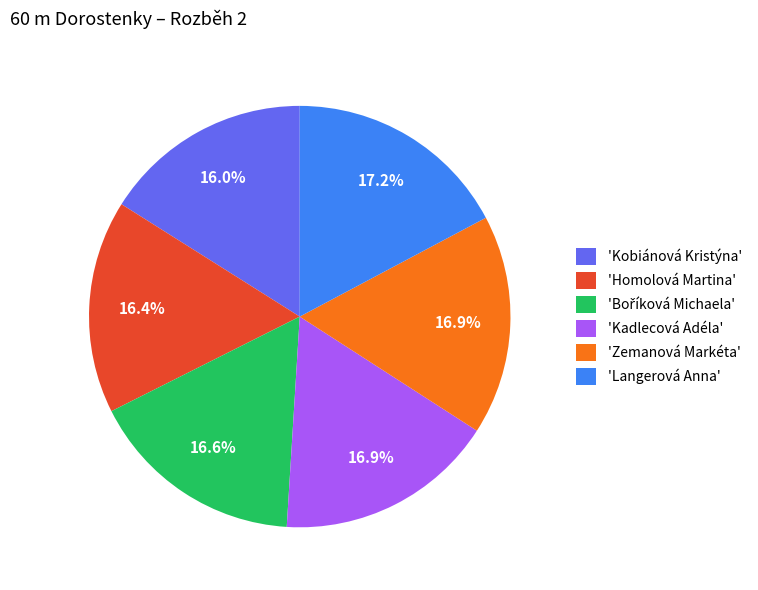

Between 'Homolová Martina' and 'Zemanová Markéta', which is larger?

'Zemanová Markéta'